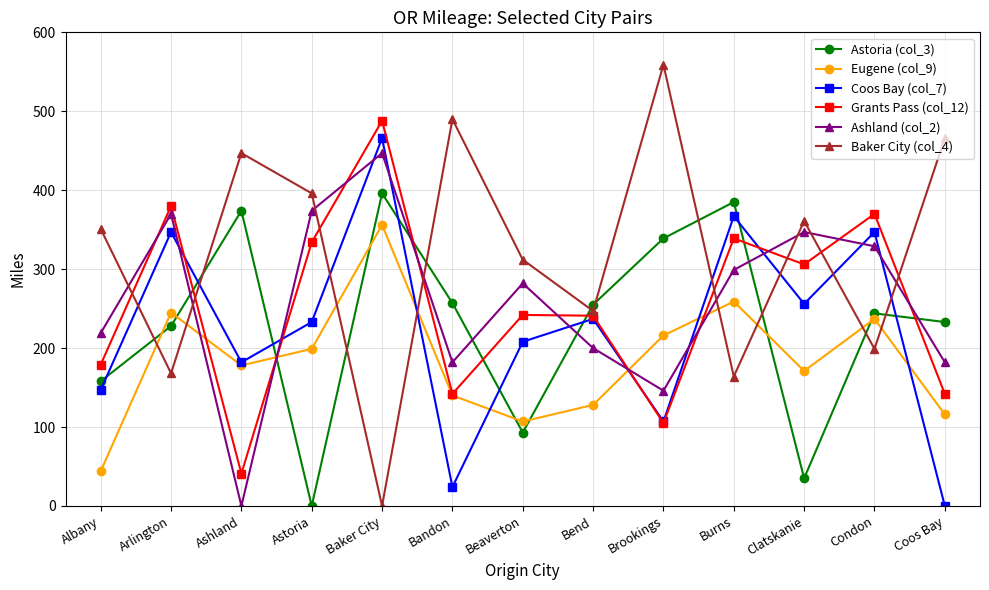

How many data points in Grants Pass (col_12) are less than 242?

6